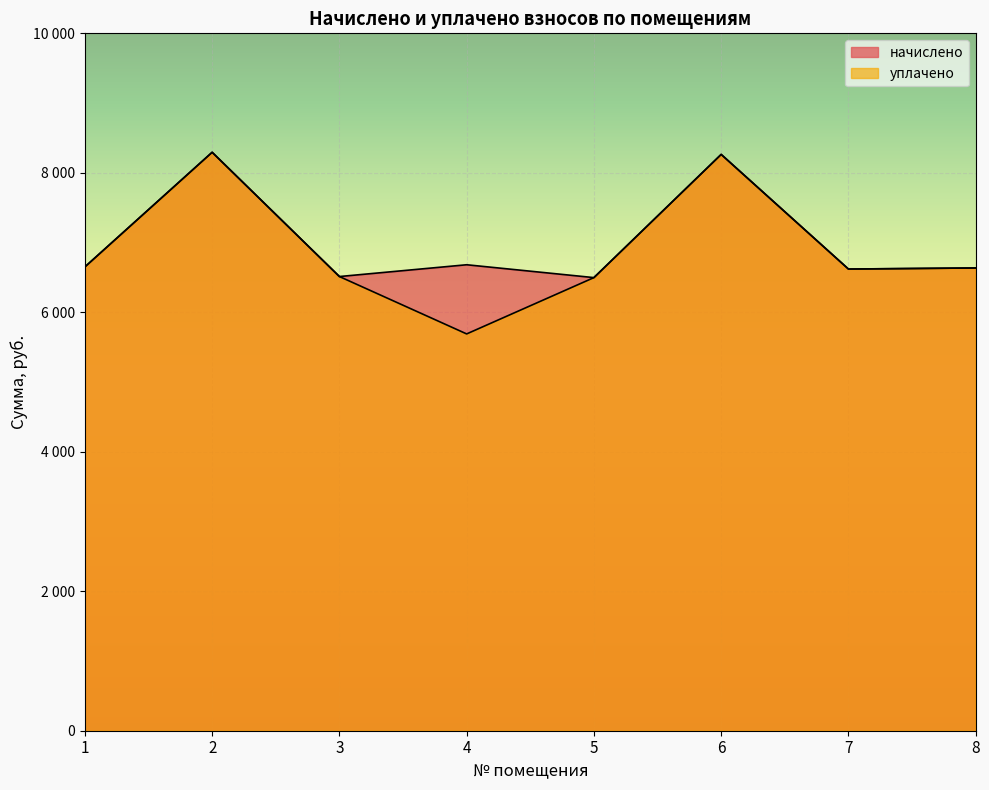

Which category has the lowest value across all series?

4